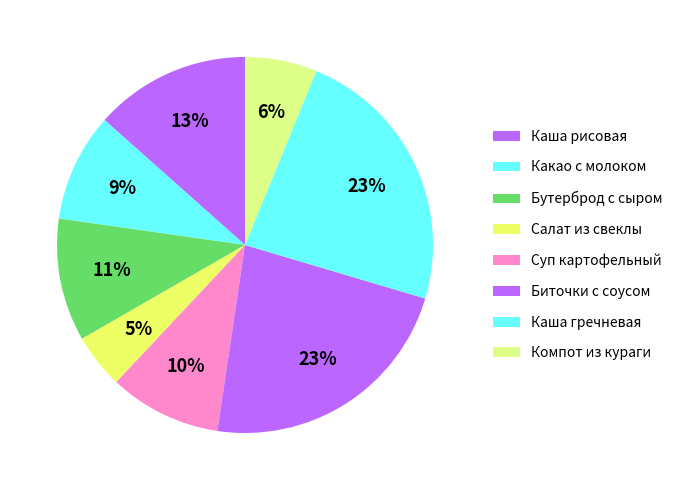

How many slices are in this pie chart?

8